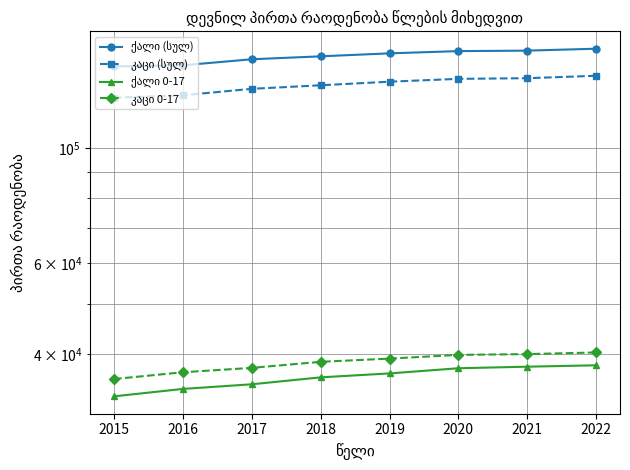

How many categories are shown in the chart?

8